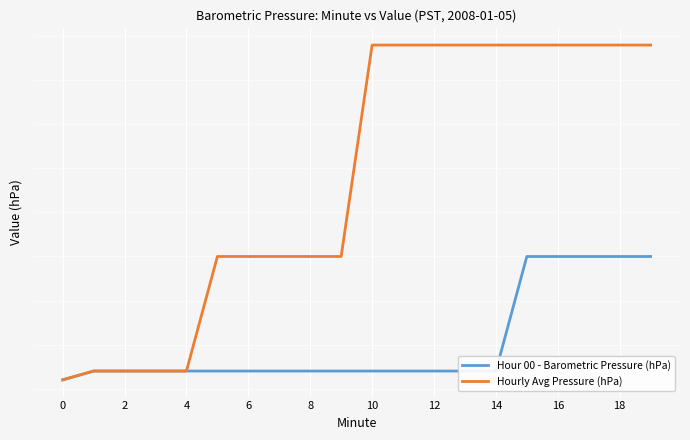

List the series in order of their overall mean, lowest first.

Hour 00 - Barometric Pressure (hPa), Hourly Avg Pressure (hPa)